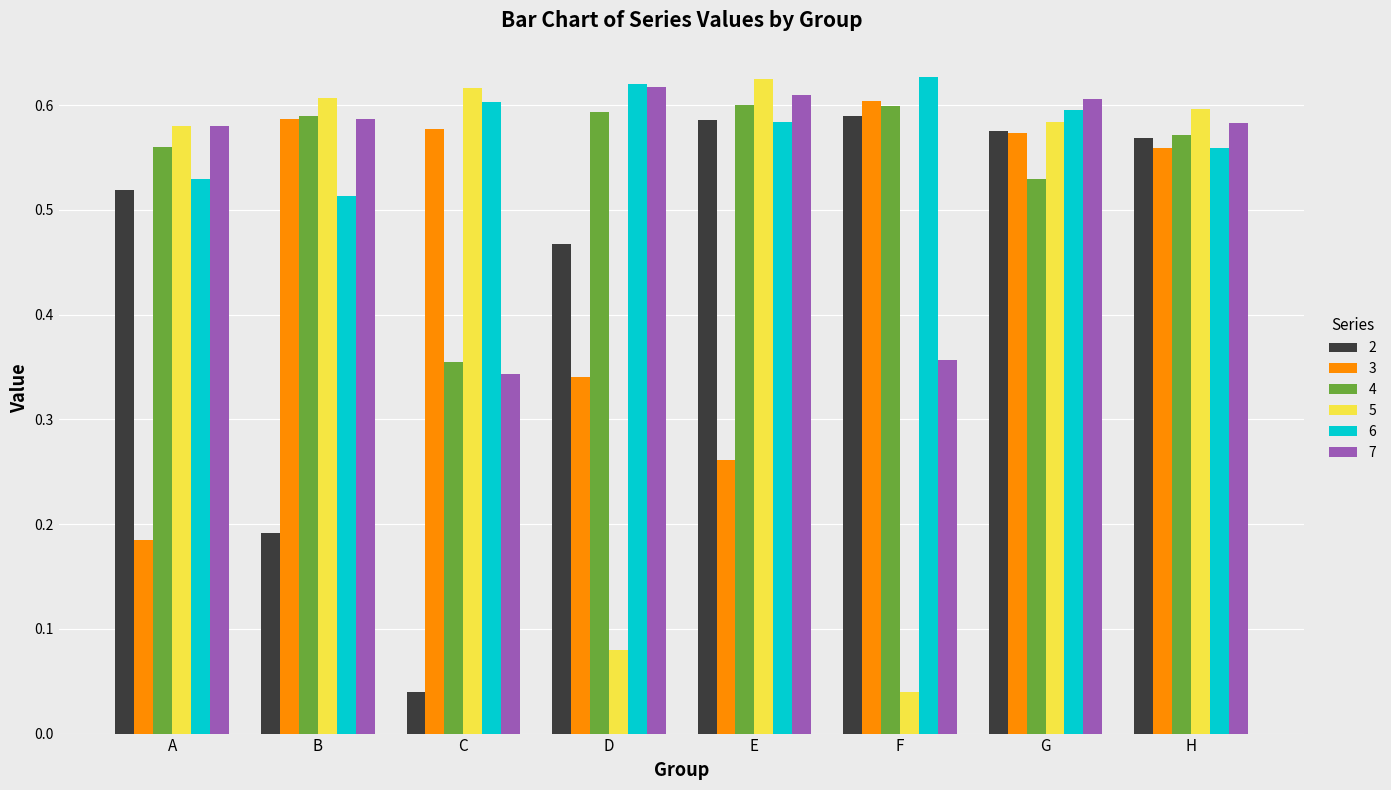

Which category has the lowest value in the 2 series?

C